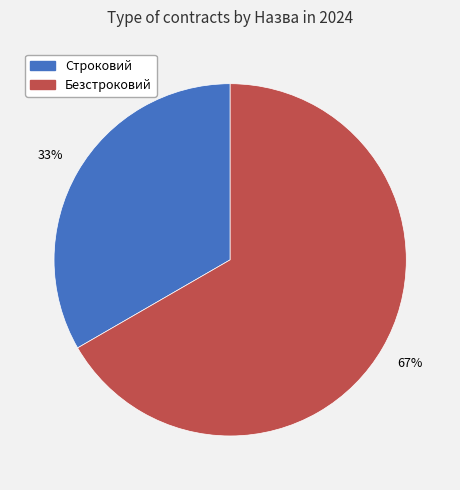

What is the largest slice in the pie chart?

Безстроковий